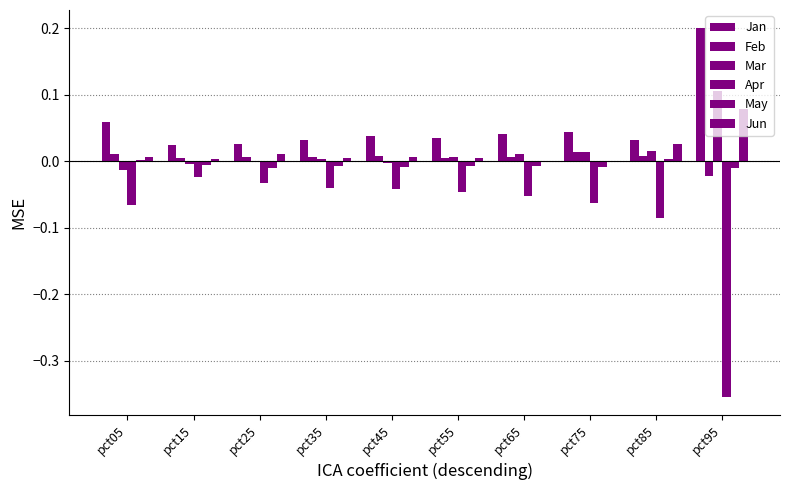

Reading right to left, transcribe all the data shown in this chart.

Jan: pct95=0.2	pct85=0.0	pct75=0.0	pct65=0.0	pct55=0.0	pct45=0.0	pct35=0.0	pct25=0.0	pct15=0.0	pct05=0.1
Feb: pct95=-0.0	pct85=0.0	pct75=0.0	pct65=0.0	pct55=0.0	pct45=0.0	pct35=0.0	pct25=0.0	pct15=0.0	pct05=0.0
Mar: pct95=0.1	pct85=0.0	pct75=0.0	pct65=0.0	pct55=0.0	pct45=-0.0	pct35=0.0	pct25=-0.0	pct15=-0.0	pct05=-0.0
Apr: pct95=-0.4	pct85=-0.1	pct75=-0.1	pct65=-0.1	pct55=-0.0	pct45=-0.0	pct35=-0.0	pct25=-0.0	pct15=-0.0	pct05=-0.1
May: pct95=-0.0	pct85=0.0	pct75=-0.0	pct65=-0.0	pct55=-0.0	pct45=-0.0	pct35=-0.0	pct25=-0.0	pct15=-0.0	pct05=0.0
Jun: pct95=0.1	pct85=0.0	pct75=-0.0	pct65=-0.0	pct55=0.0	pct45=0.0	pct35=0.0	pct25=0.0	pct15=0.0	pct05=0.0